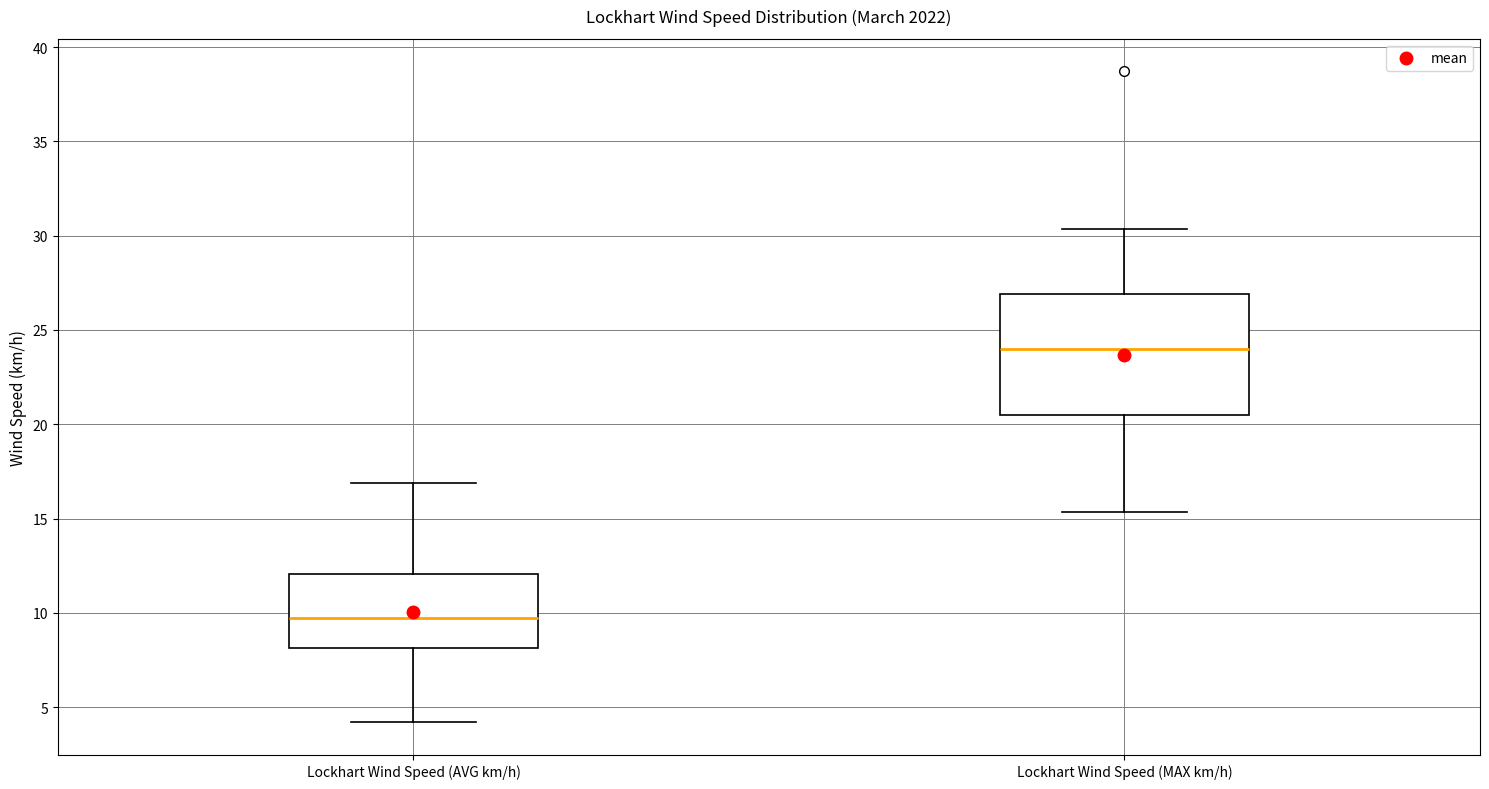

Reading left to right, transcribe this box plot: for each box, give where its median line is, the range the box spans, and where its two whiskers end, as read against the y-axis. The values are not printed on the chart, so give them approximately, as read against the axis.

Lockhart Wind Speed (AVG km/h): median 9.5, box 8.0 to 12.0, whiskers 4.0 to 17.0
Lockhart Wind Speed (MAX km/h): median 24.0, box 20.5 to 27.0, whiskers 15.5 to 30.5